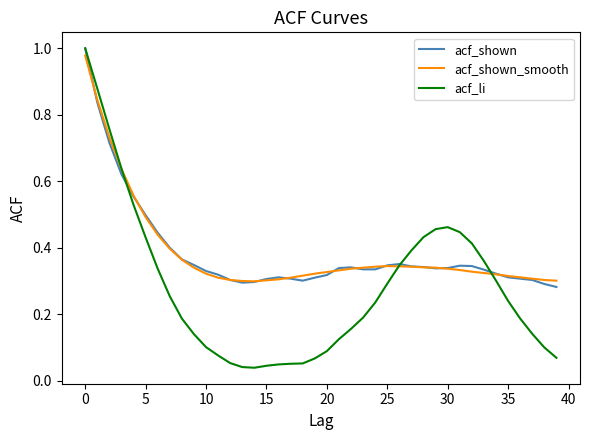

Which series has the largest range (max minus min)?

acf_li